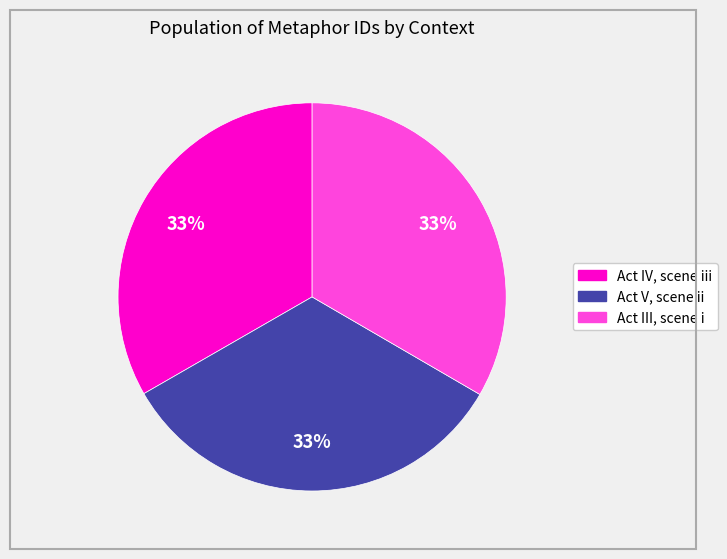

How many segments does this pie chart have?

3